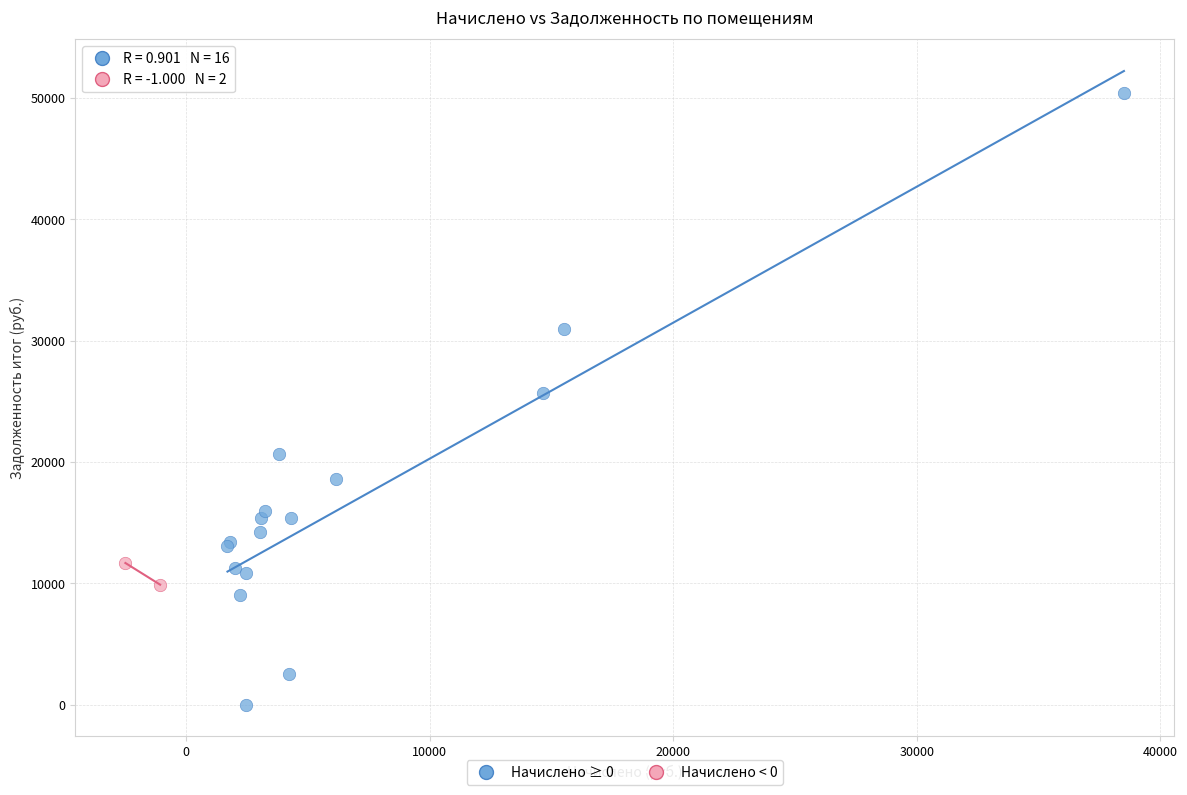

What are all the series names shown in the legend?

Начислено ≥ 0, Начислено < 0